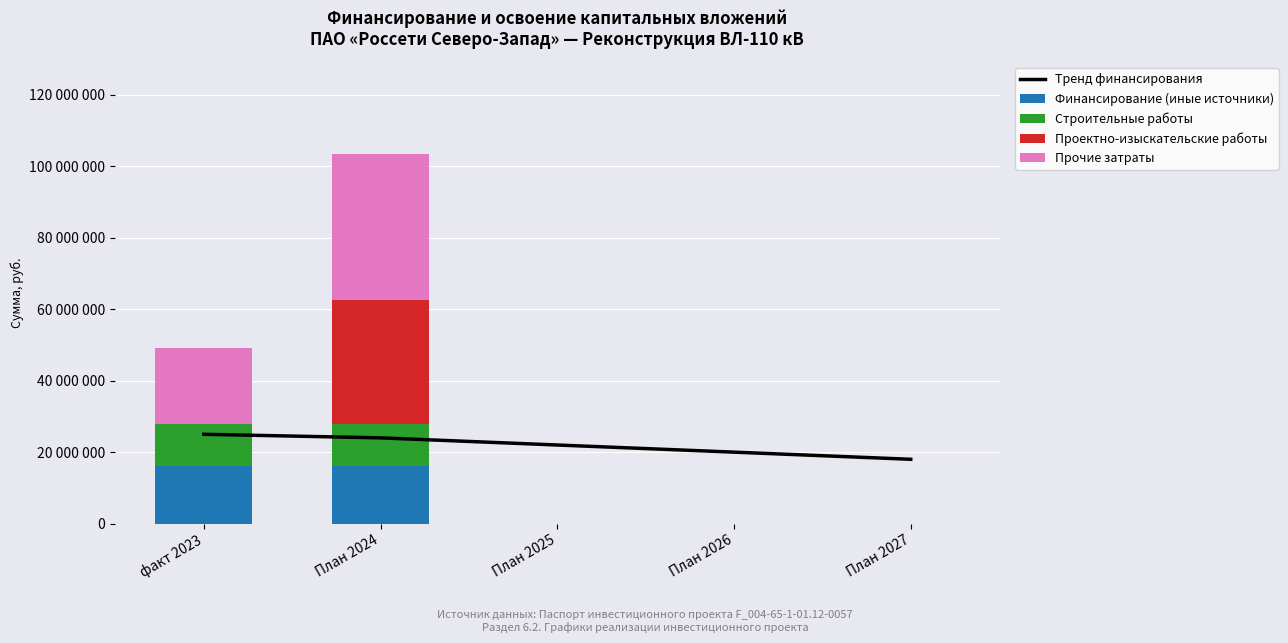

Is it true that Проектно-изыскательские работы equals 0 at факт 2023?

True